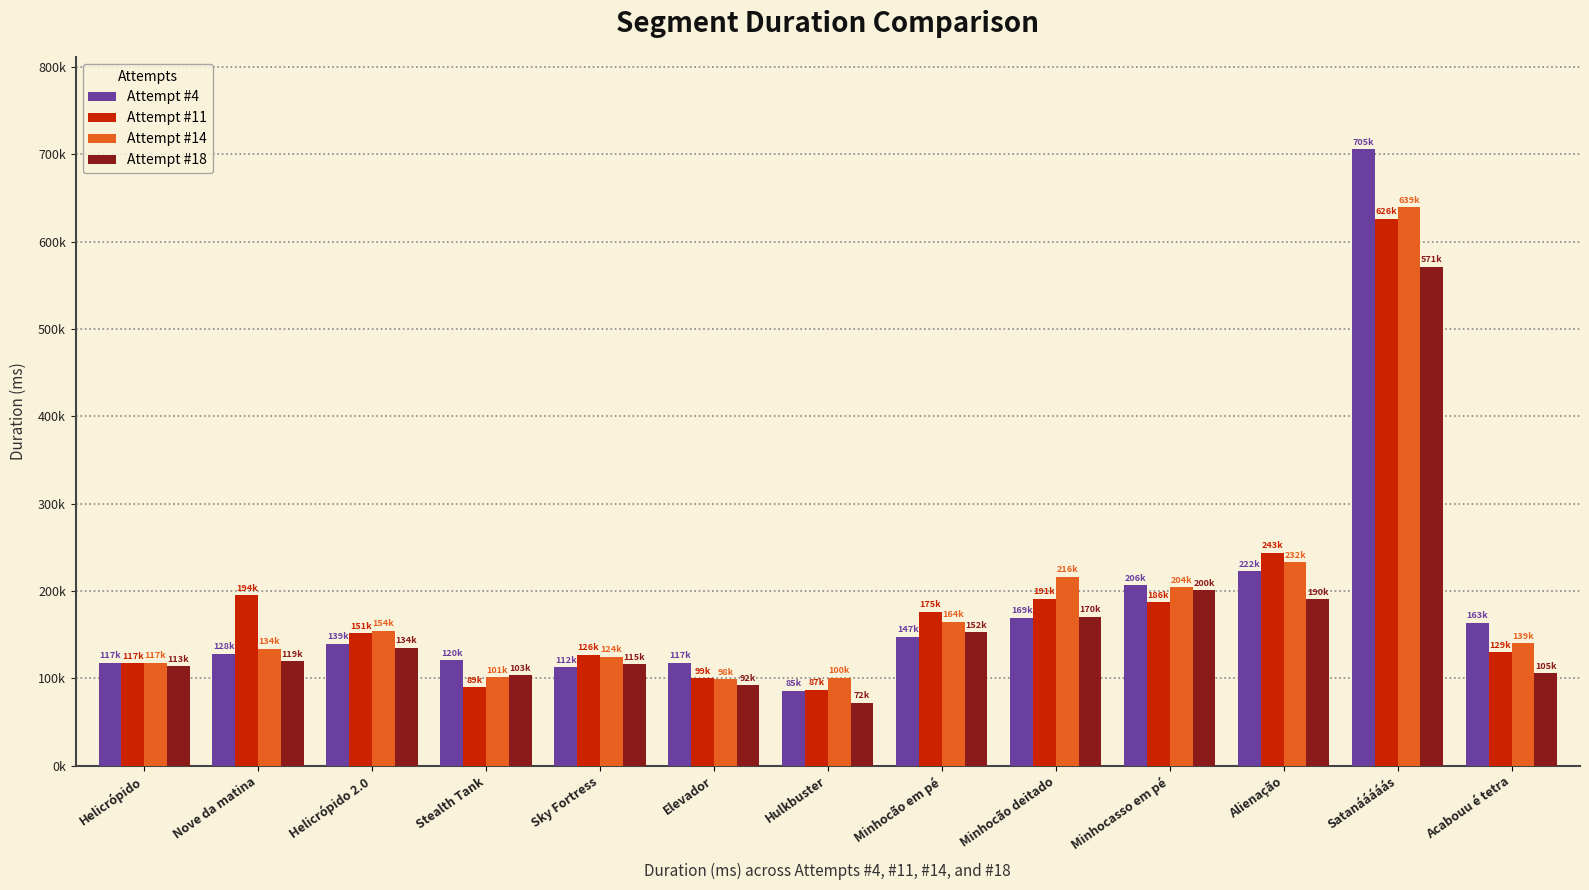

What is the sum of the Attempt #14 values at Minhocasso em pé and Nove da matina?

338172